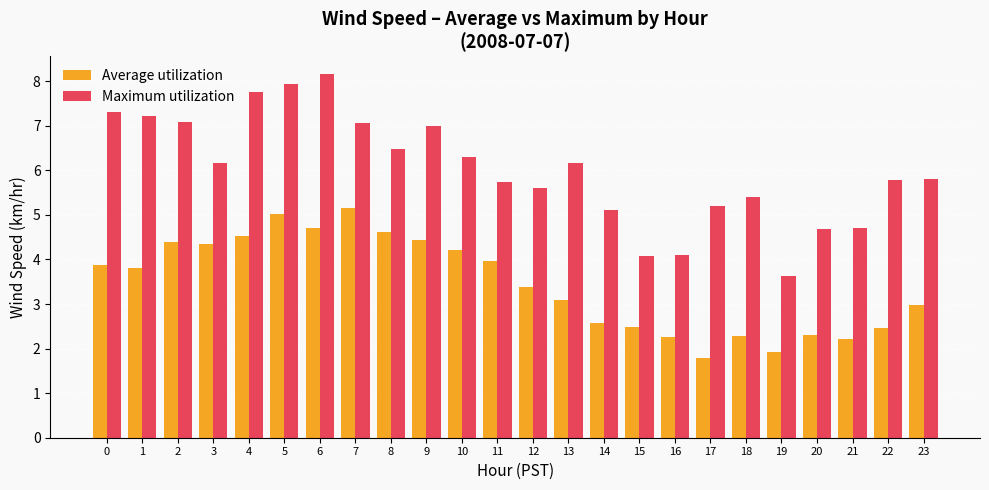

Between 9 and 20, which series saw the biggest shift?

Maximum utilization